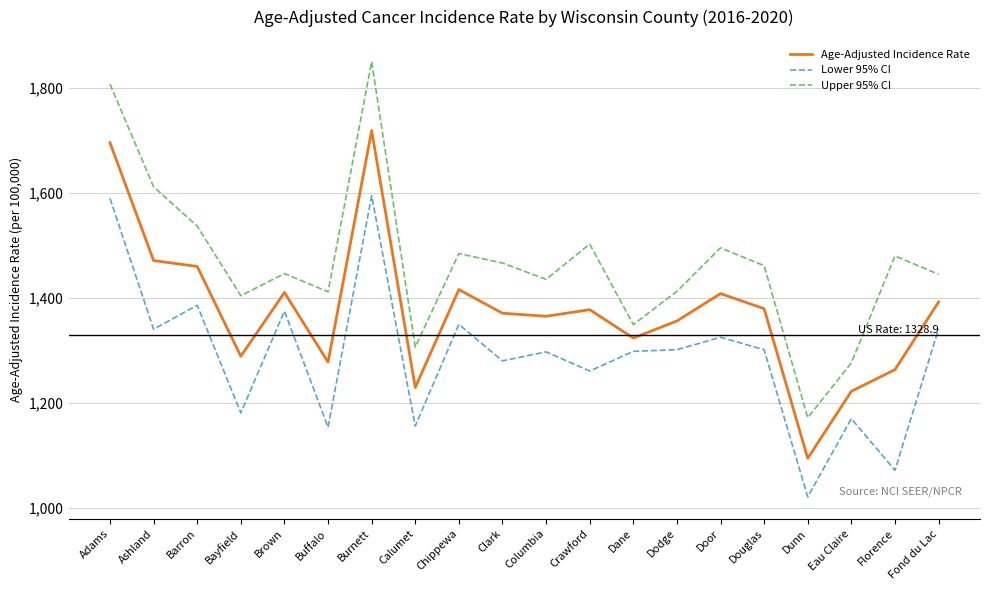

Does the chart display data point markers on the line(s)?

No